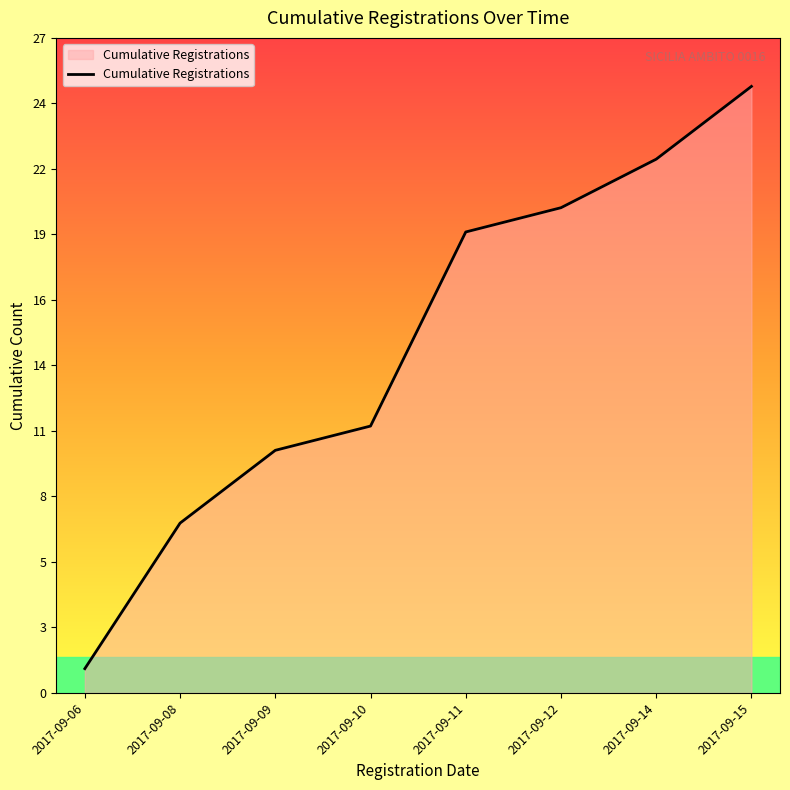

List the labels in order of value, smallest first.

2017-09-06, 2017-09-08, 2017-09-09, 2017-09-10, 2017-09-11, 2017-09-12, 2017-09-14, 2017-09-15